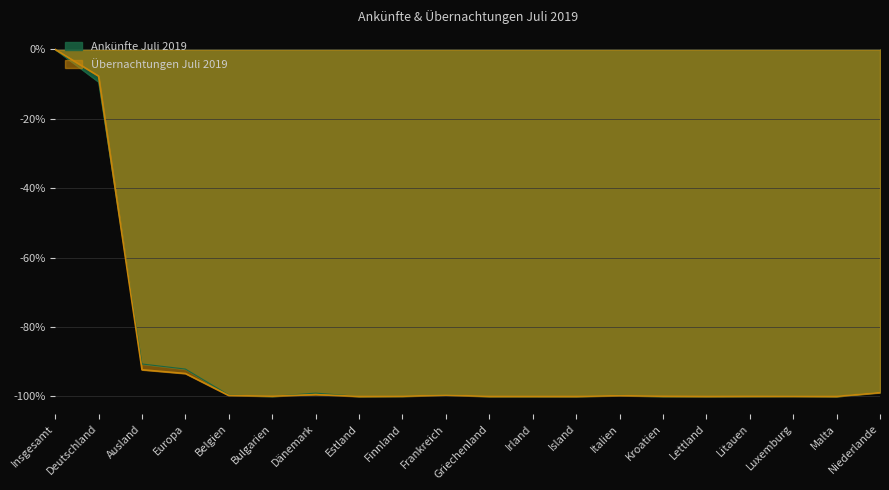

Which category has the highest value in the Ankünfte Juli 2019 series?

Insgesamt